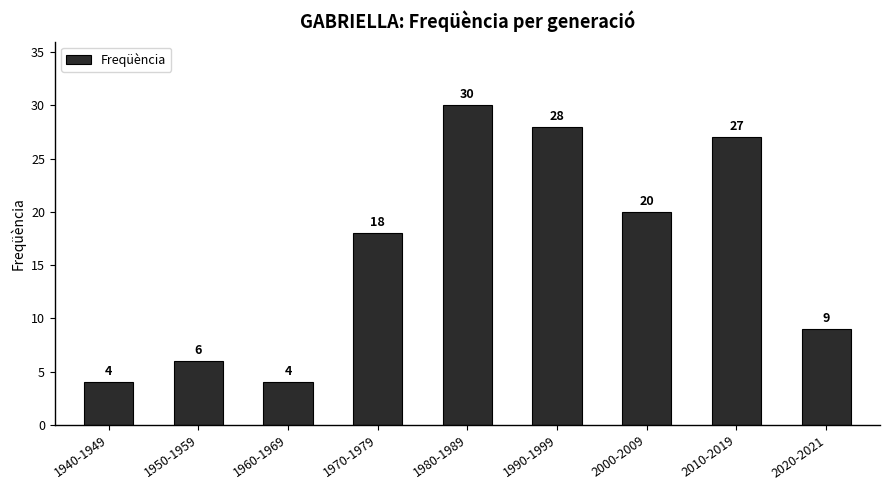

What is the label of the 6th bar from the left?

1990-1999